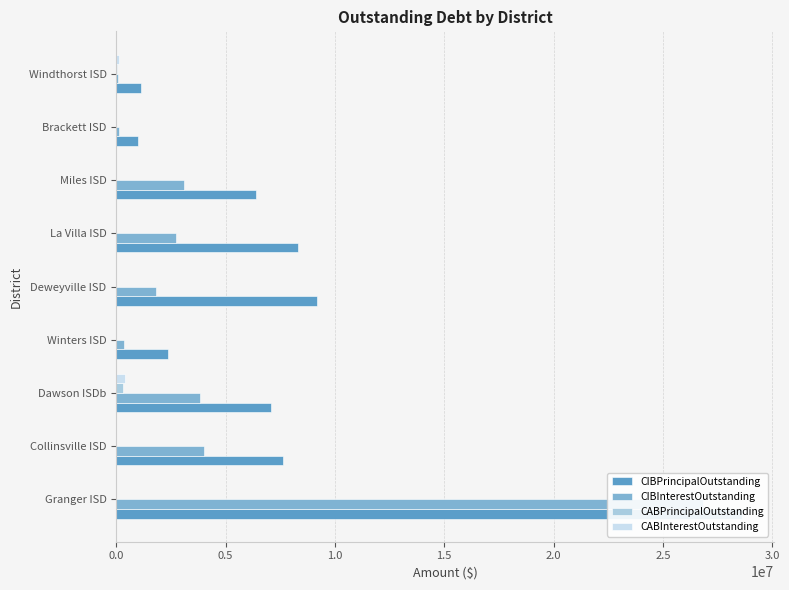

Which series has the largest total across all categories?

CIBPrincipalOutstanding